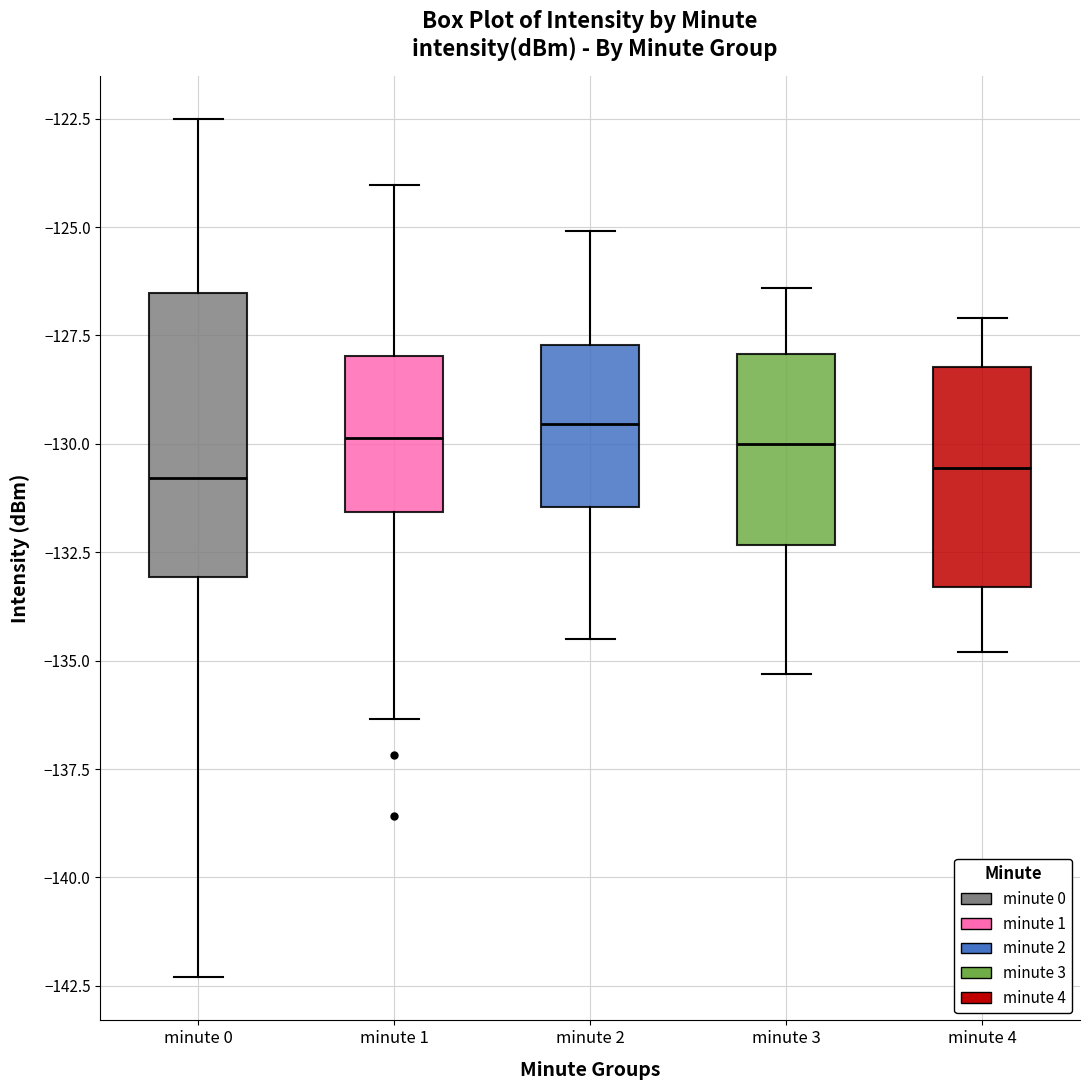

Reading left to right, transcribe this box plot: for each box, give where its median line is, the range the box spans, and where its two whiskers end, as read against the y-axis. The values are not printed on the chart, so give them approximately, as read against the axis.

minute 0: median -131.0, box -133.0 to -126.5, whiskers -142.5 to -122.5
minute 1: median -130.0, box -131.5 to -128.0, whiskers -136.5 to -124.0
minute 2: median -129.5, box -131.5 to -127.5, whiskers -134.5 to -125.0
minute 3: median -130.0, box -132.5 to -128.0, whiskers -135.5 to -126.5
minute 4: median -130.5, box -133.5 to -128.0, whiskers -135.0 to -127.0